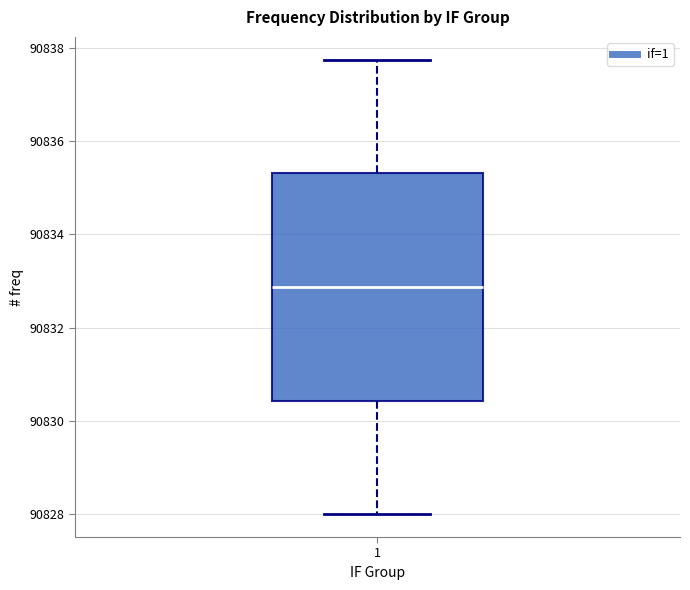

Read this box plot against the y-axis: the position of the median line, the range covered by the box, and the ends of both whiskers. The values are not printed on the chart, so give them approximately, as read against the axis.

median 90832.8, box 90830.4 to 90835.4, whiskers 90828.0 to 90837.8